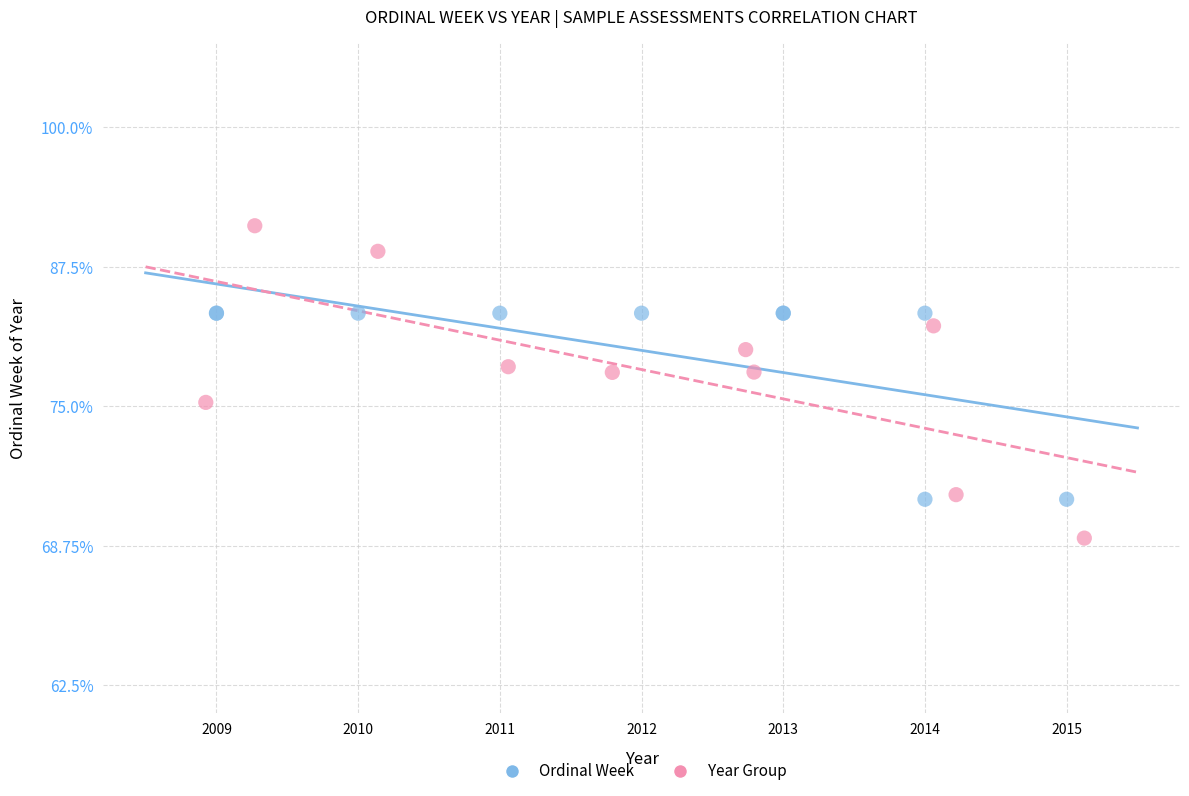

What are all the series names shown in the legend?

Ordinal Week, Year Group